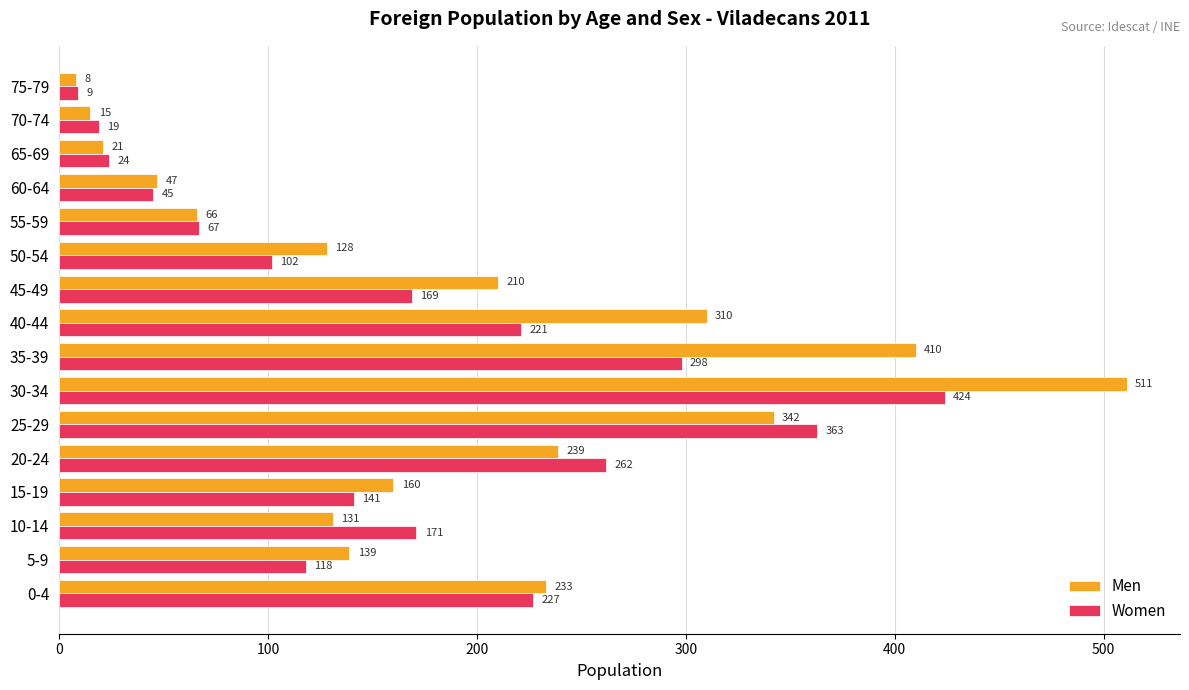

How many categories are shown in the chart?

16